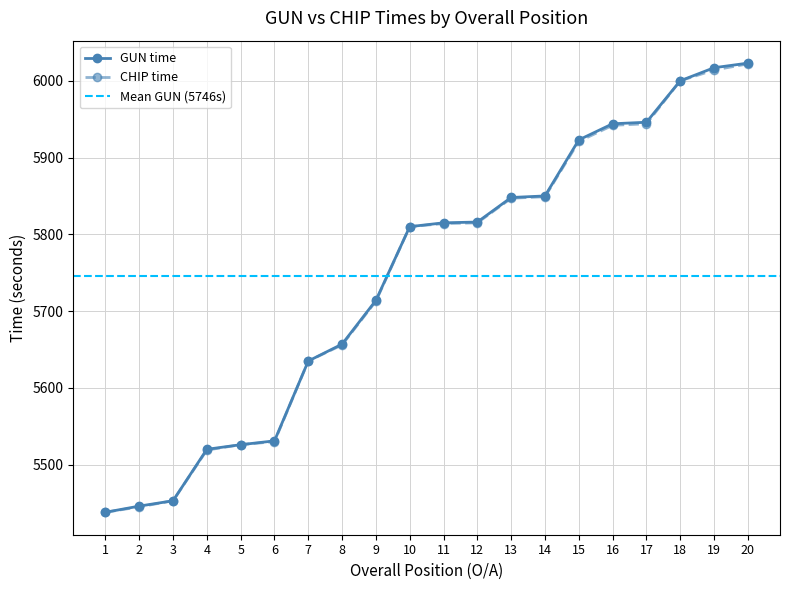

What value does the Male Position series have at 11?

5814